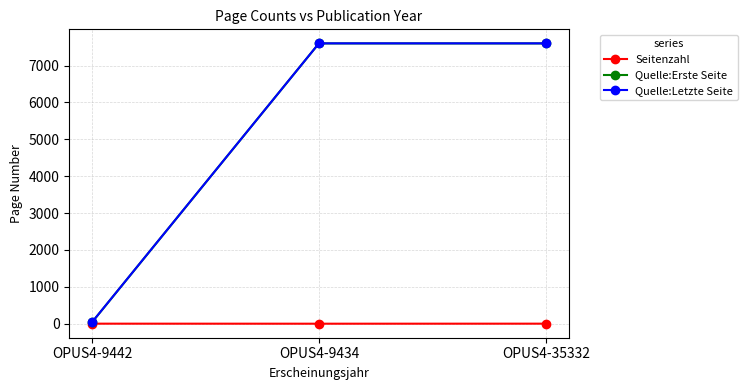

What is the average value of the Quelle:Letzte Seite series?

5081